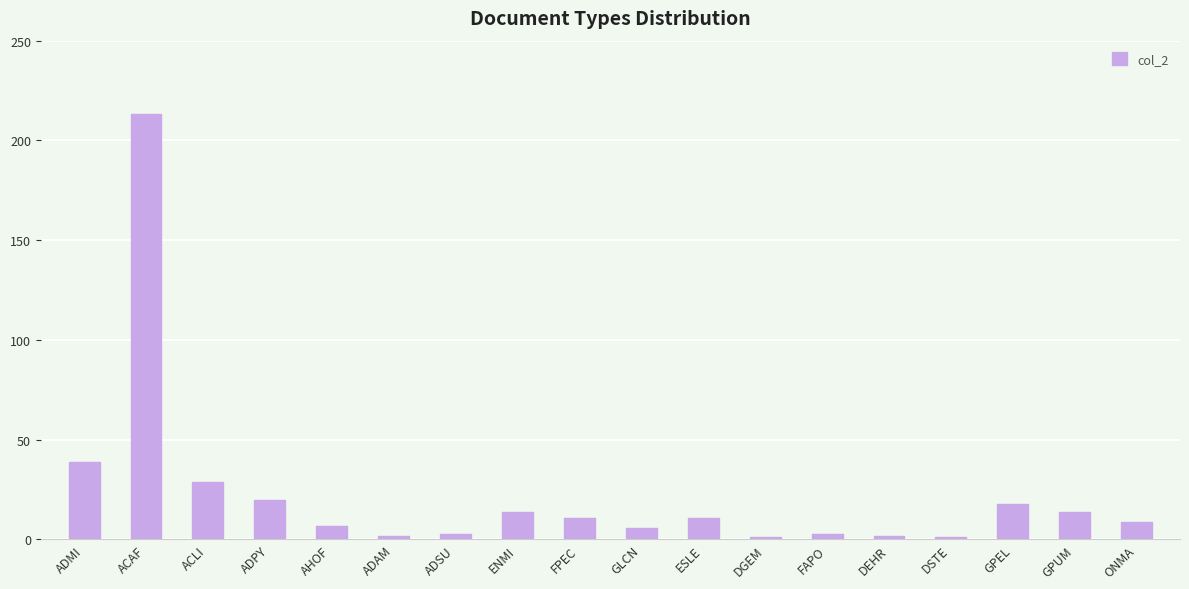

What is the maximum value shown in the chart?

213